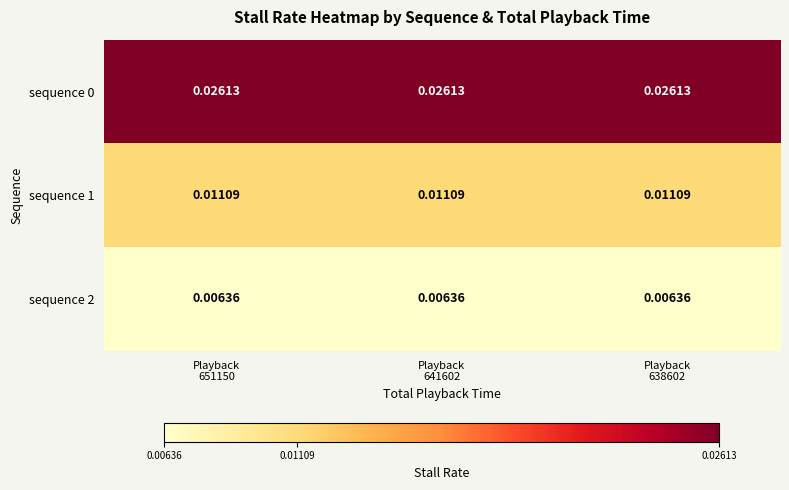

At which category does the chart reach its peak across all series?

Playback
651150